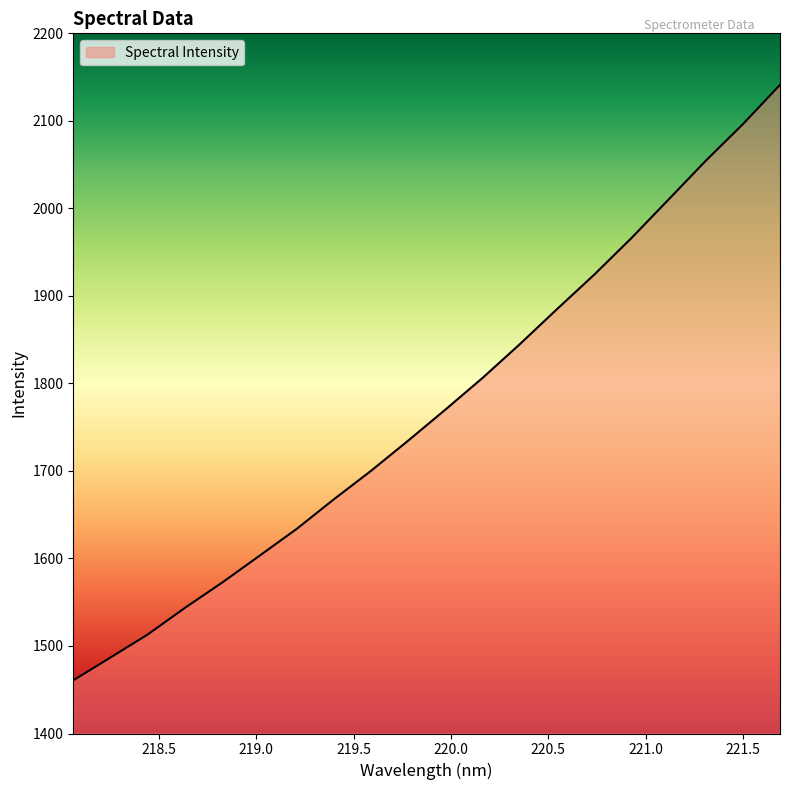

What is the maximum value shown in the chart?

2141.1